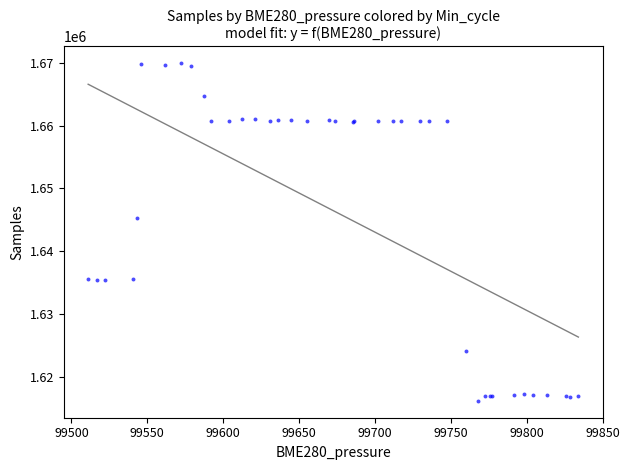

What Y value in the scatter plot is closest to 1643028?

1645262